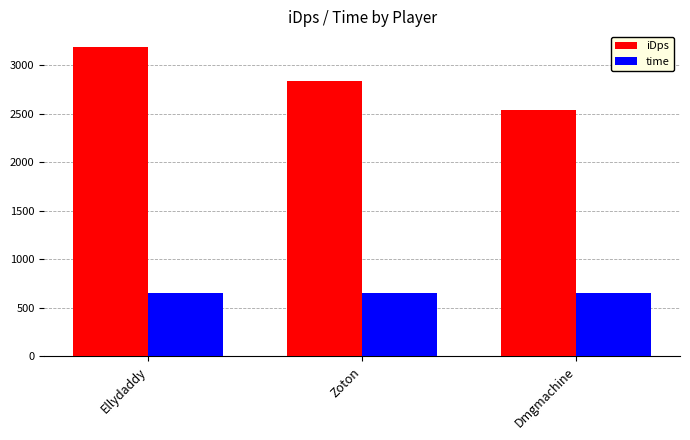

What is the maximum value shown in the chart?

3188.5